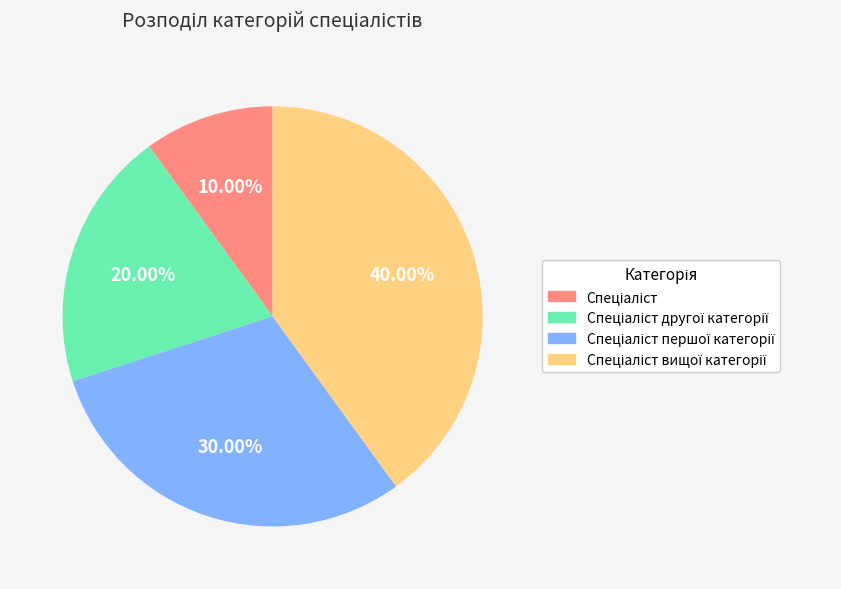

Is there a majority slice in this chart?

No